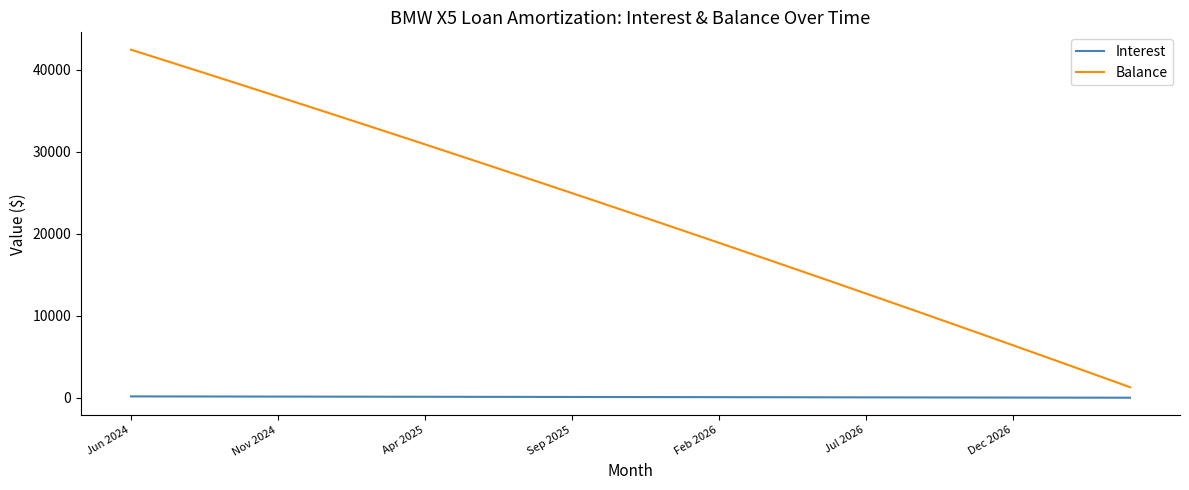

Which series has the largest range (max minus min)?

Balance